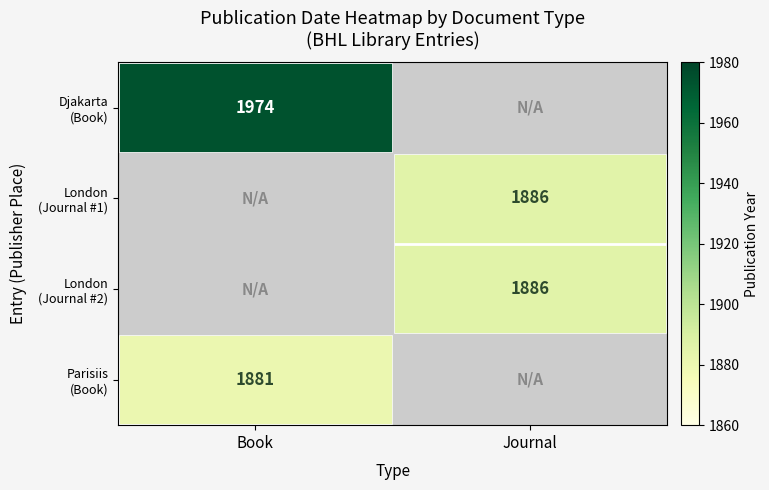

At how many categories does at least one series exceed 1266?

2